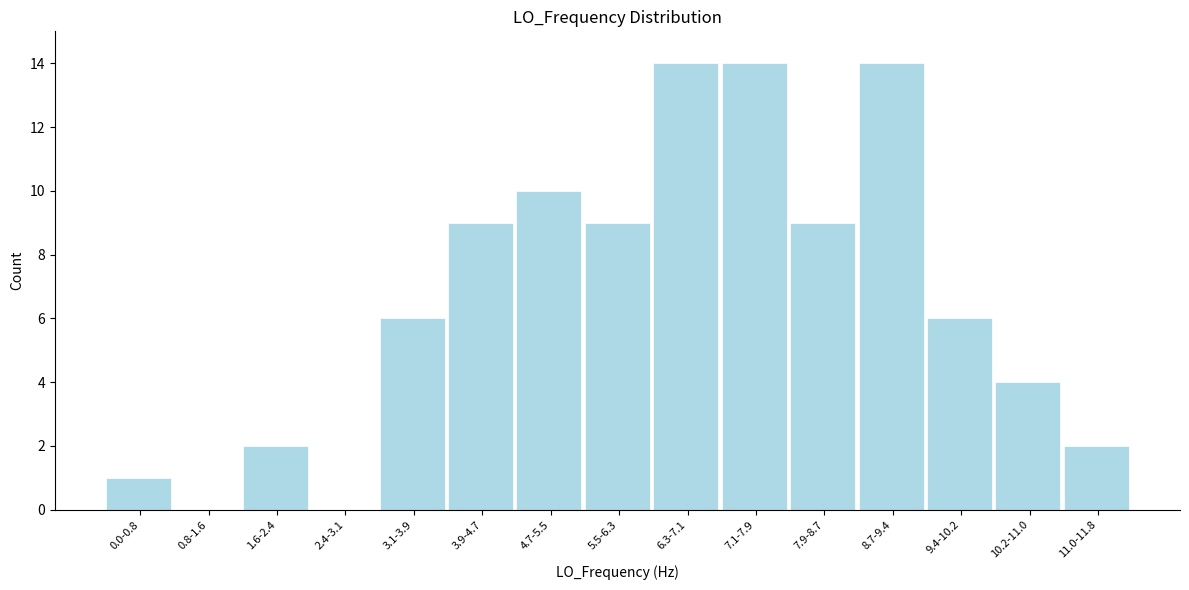

Reading left to right, transcribe all the data shown in this chart.

0.0-0.8=1	0.8-1.6=0	1.6-2.4=2	2.4-3.1=0	3.1-3.9=6	3.9-4.7=9	4.7-5.5=10	5.5-6.3=9	6.3-7.1=14	7.1-7.9=14	7.9-8.7=9	8.7-9.4=14	9.4-10.2=6	10.2-11.0=4	11.0-11.8=2